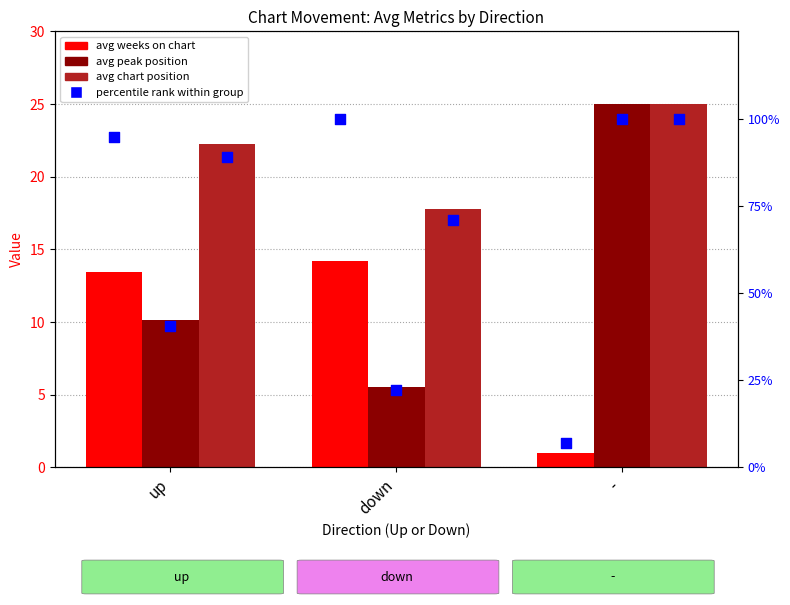

Which series contains the lowest Y value?

avg weeks on chart